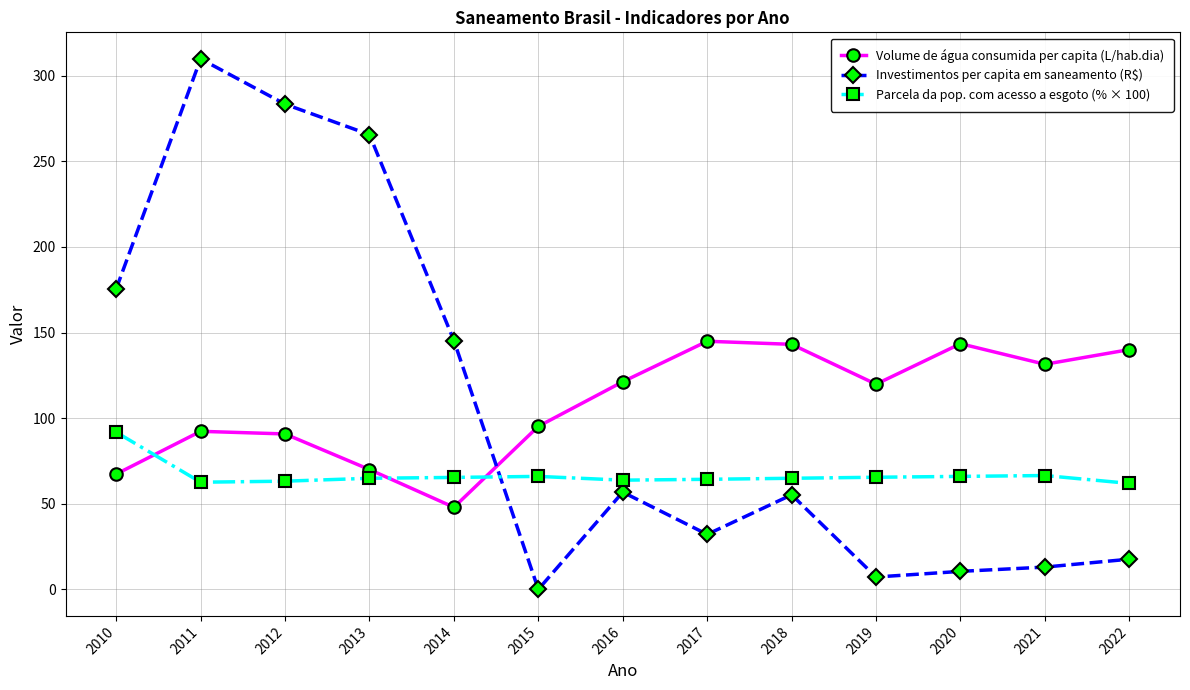

True or false: Volume de água consumida per capita (L/hab.dia) and Parcela da pop. com acesso a esgoto (% × 100) cross at least once.

True